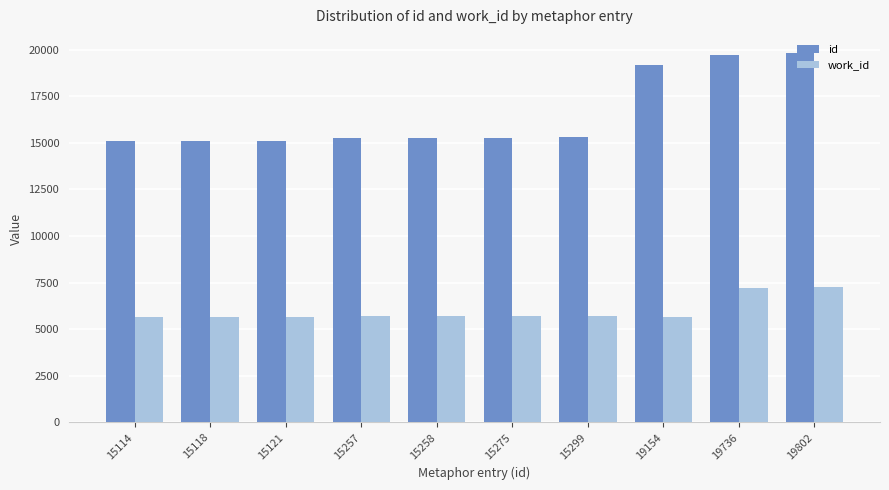

The value of work_id at 19154 is 5658. True or false?

True